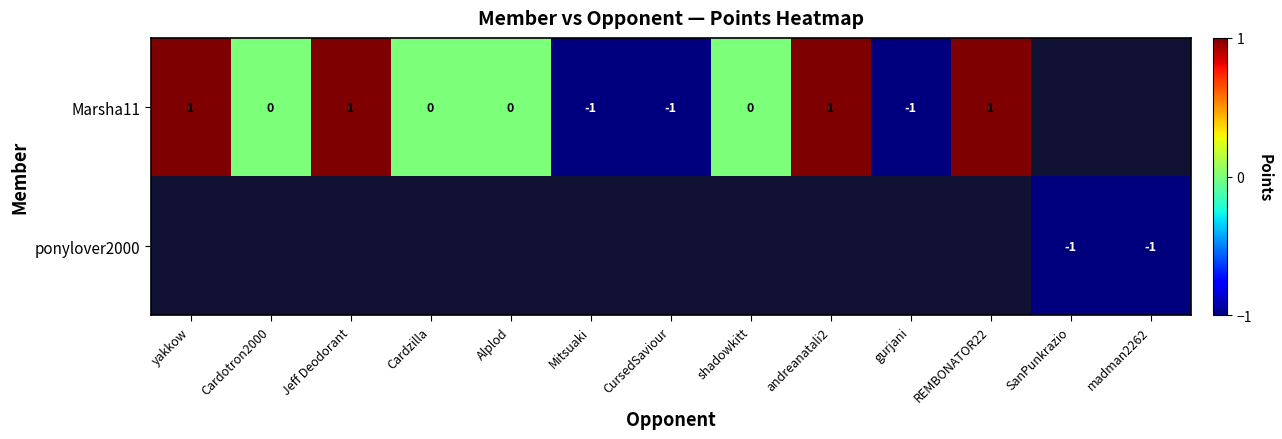

The value of Marsha11 at CursedSaviour is -1. True or false?

True